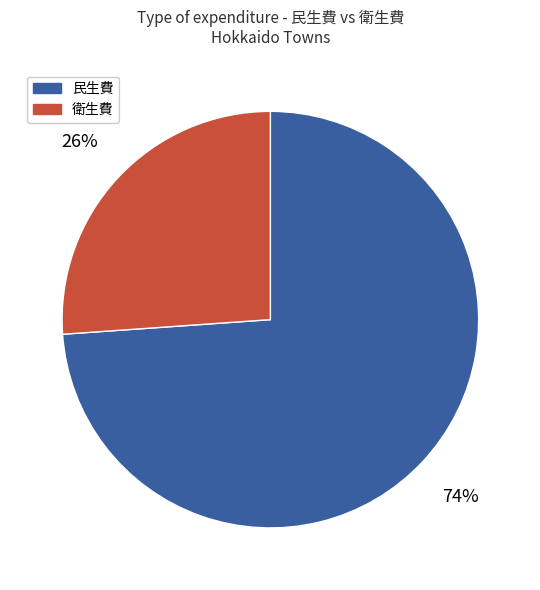

Do 衛生費 and 民生費 together represent more than half of the pie?

Yes